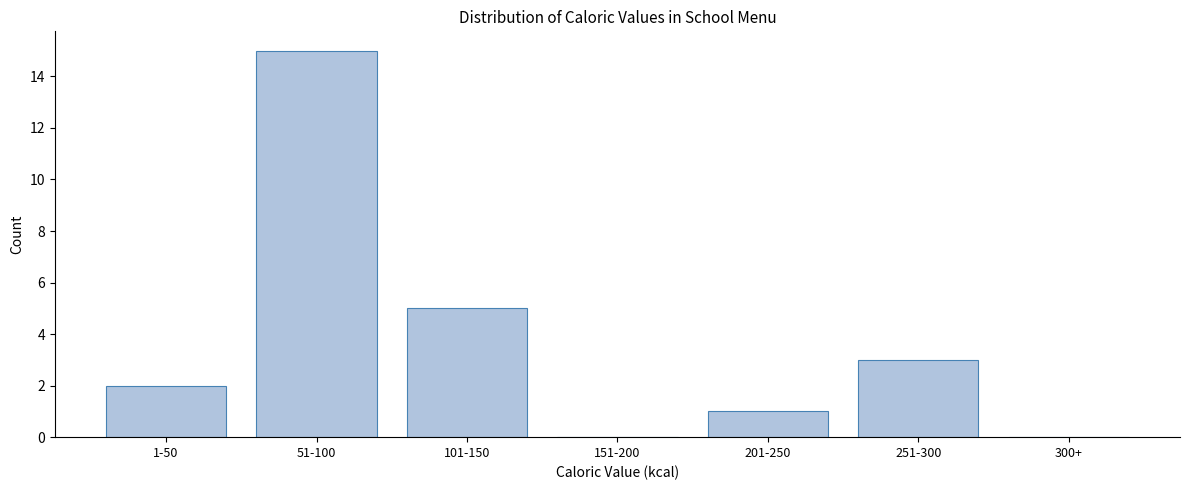

Reading left to right, list all the values displayed in this chart.

1-50=2	51-100=15	101-150=5	151-200=0	201-250=1	251-300=3	300+=0